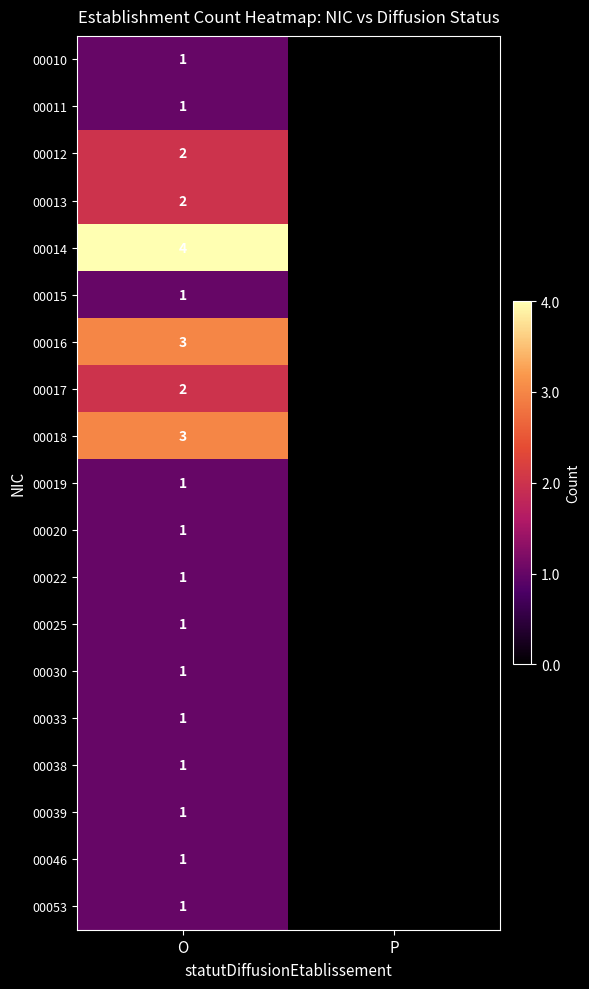

What is the spread (max minus min) of values at O?

3